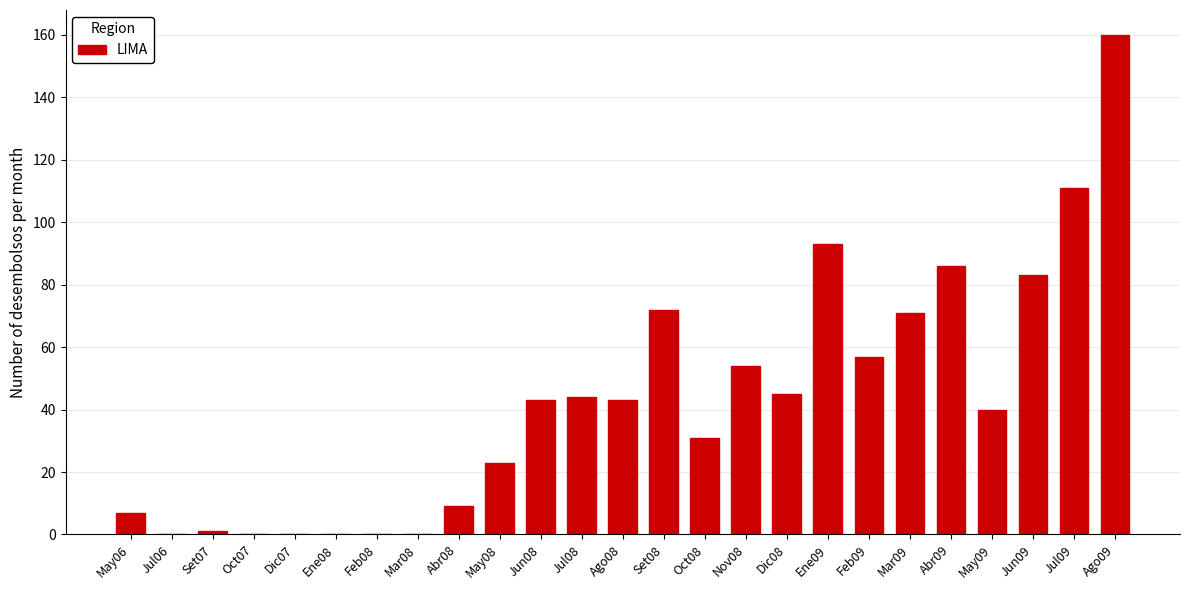

Reading right to left, what are all the values shown in this chart?

160	111	83	40	86	71	57	93	45	54	31	72	43	44	43	23	9	0	0	0	0	0	1	0	7